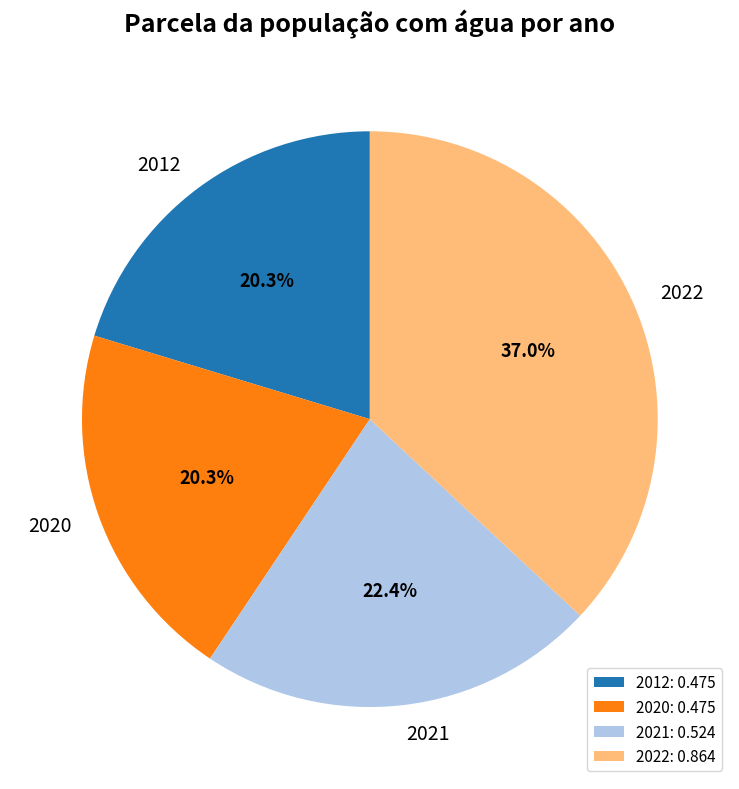

To the nearest percent, what is the difference between the 2012 and 2022 slice percentages?

17%